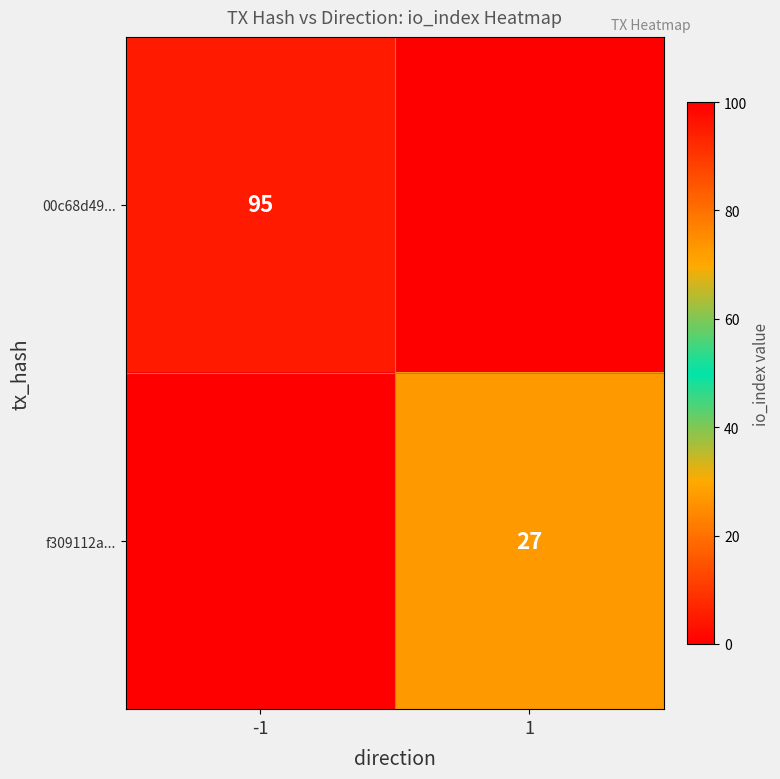

The f309112a... series shows 27 at 1. True or false?

True